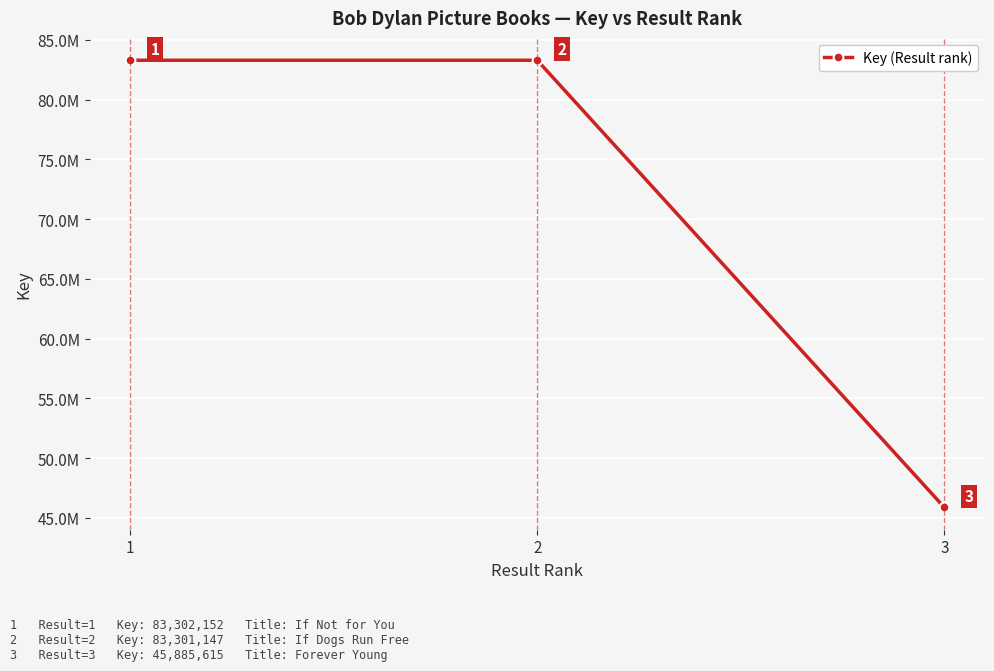

What is the average value?

70829638